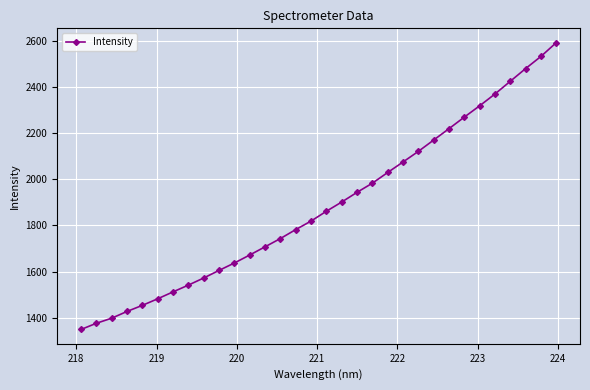

What is the maximum value shown in the chart?

2590.9